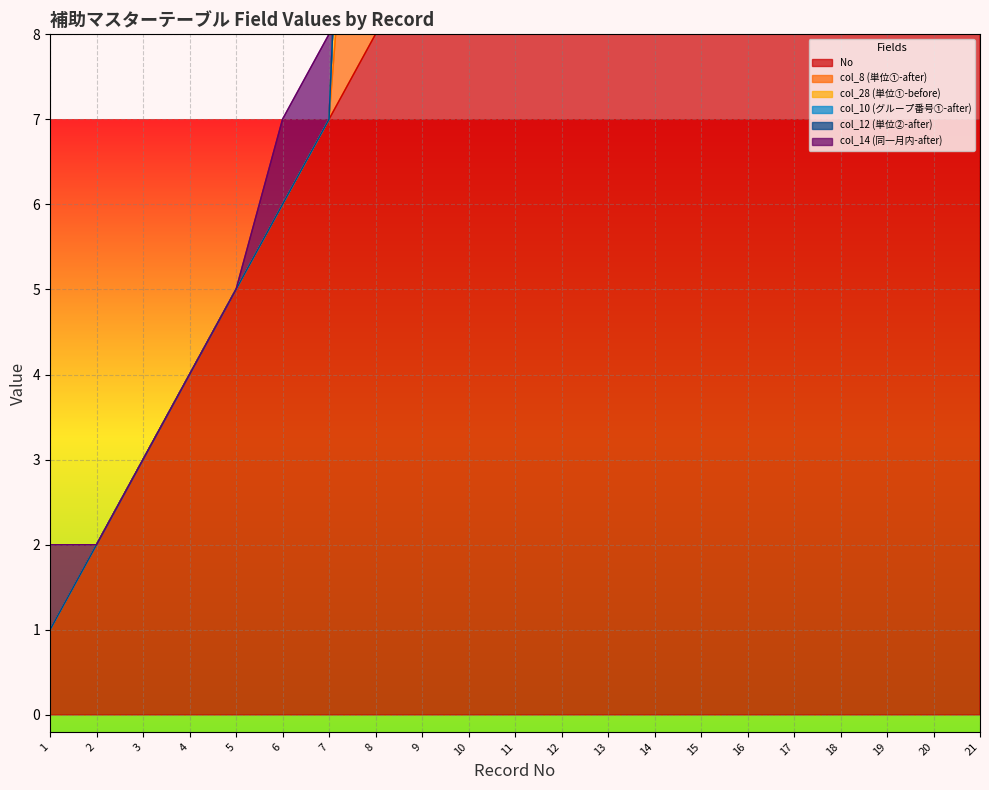

How many categories are shown in the chart?

21